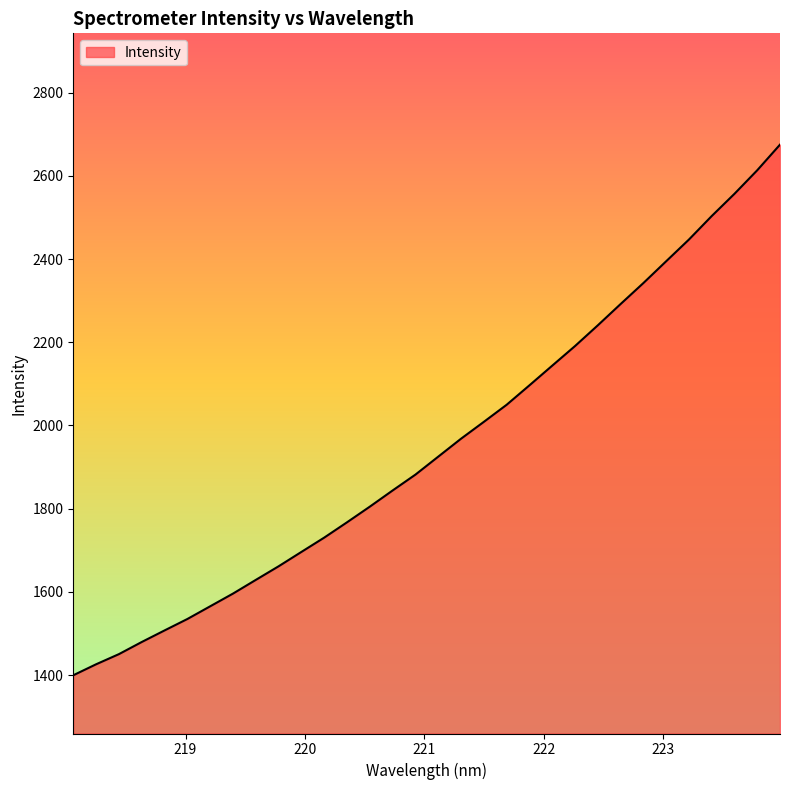

Reading left to right, list all the values displayed in this chart.

1399.7	1426.1	1450.5	1479.6	1507.5	1534.9	1565.5	1596.0	1628.9	1661.6	1696.2	1730.6	1767.4	1805.0	1843.9	1882.0	1925.1	1968.2	2008.7	2049.8	2096.5	2143.7	2190.9	2240.6	2291.8	2342.2	2394.6	2446.8	2503.2	2556.7	2613.3	2674.9